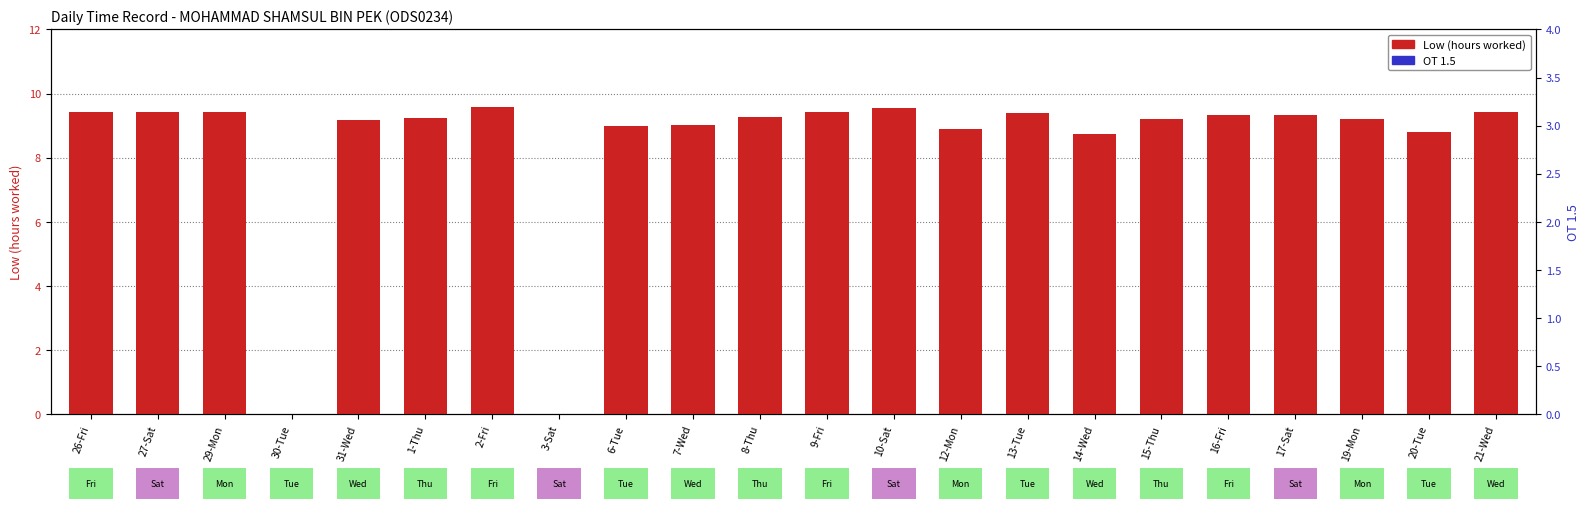

Which series has the largest total across all categories?

Low (hours worked)